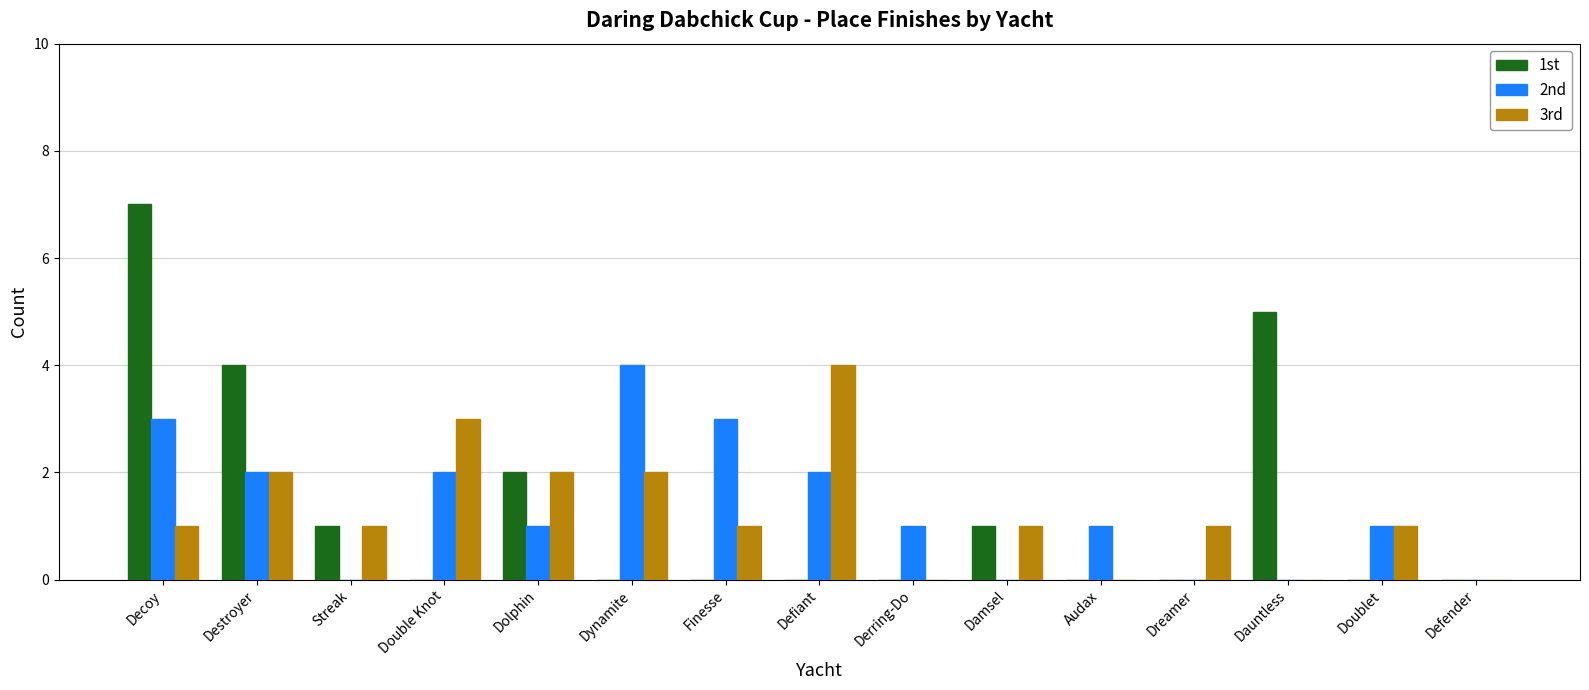

Which series changed the most between Dreamer and Dauntless?

1st